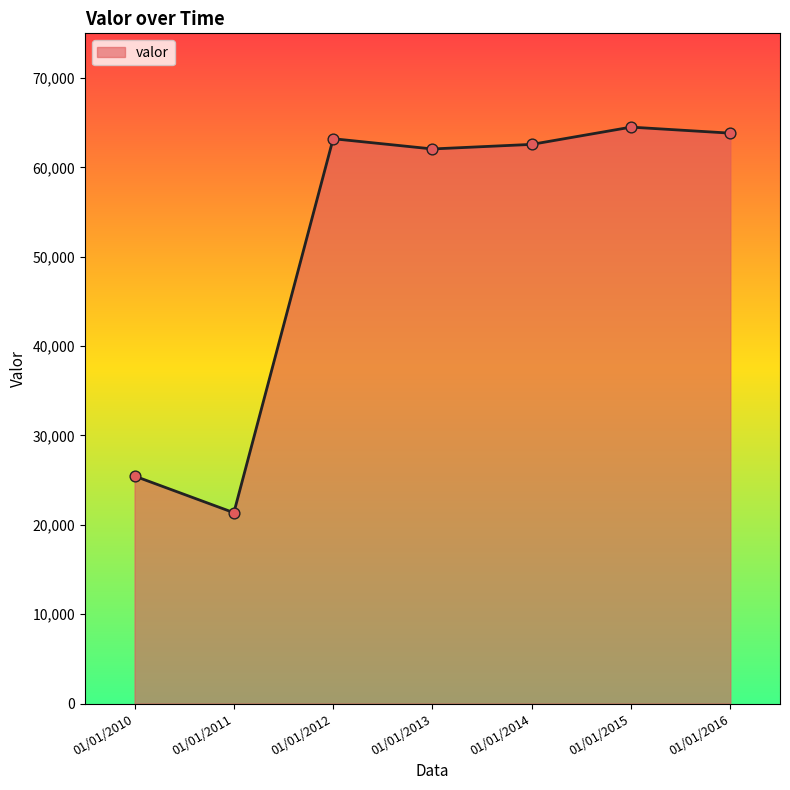

Which has a higher value, 01/01/2011 or 01/01/2014?

01/01/2014